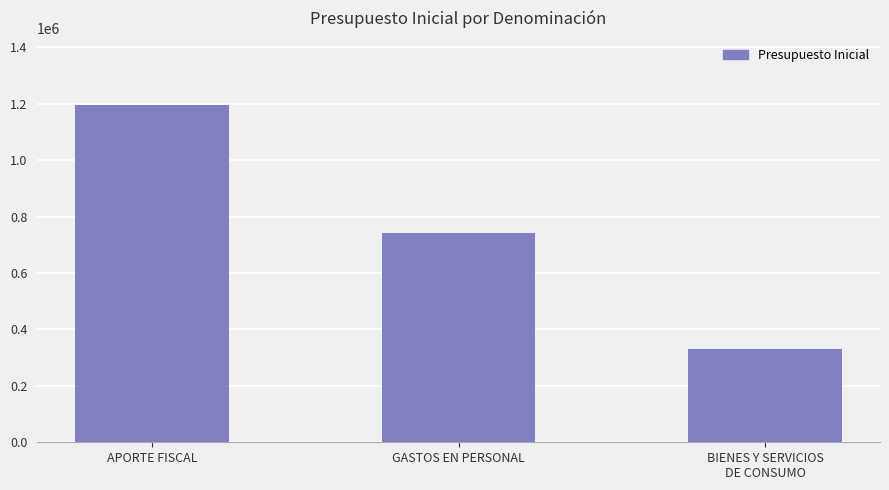

Reading left to right, what are all the values shown in this chart?

APORTE FISCAL=1194008	GASTOS EN PERSONAL=741532	BIENES Y SERVICIOS
DE CONSUMO=329428